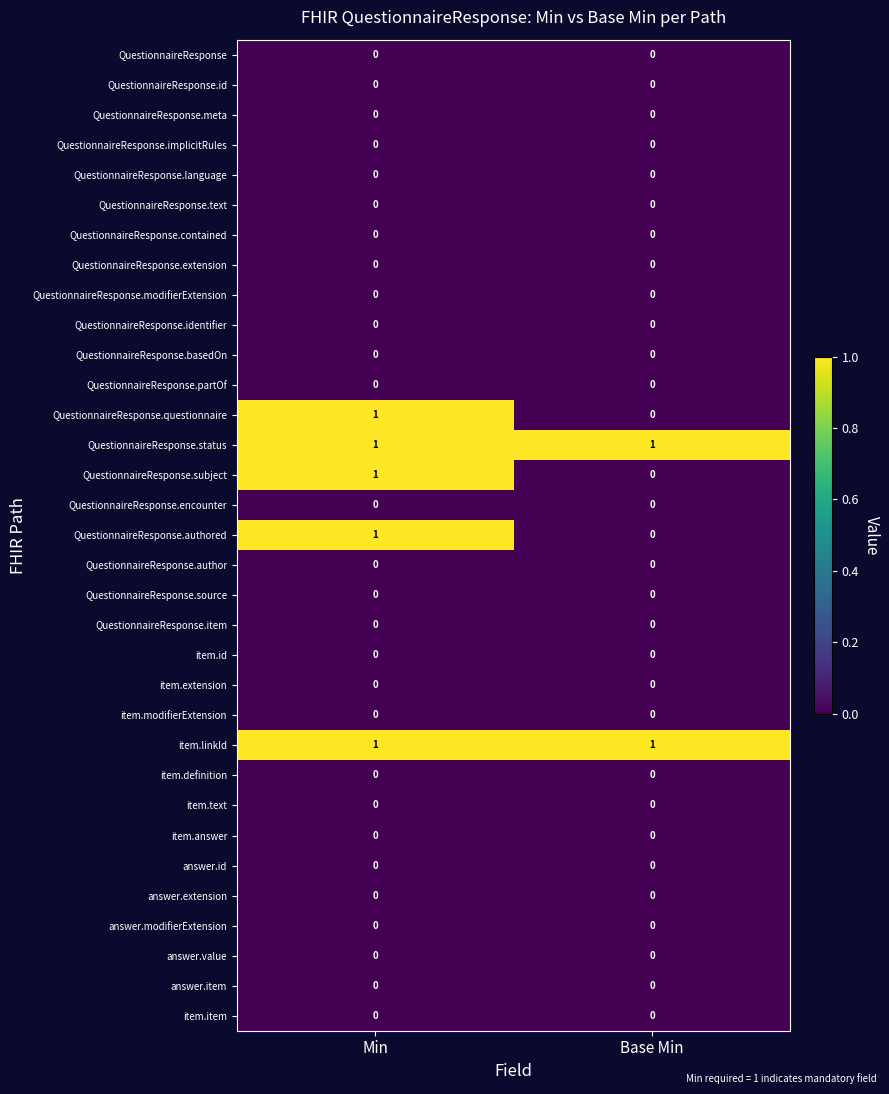

At which category is the sum across all series the highest?

Min